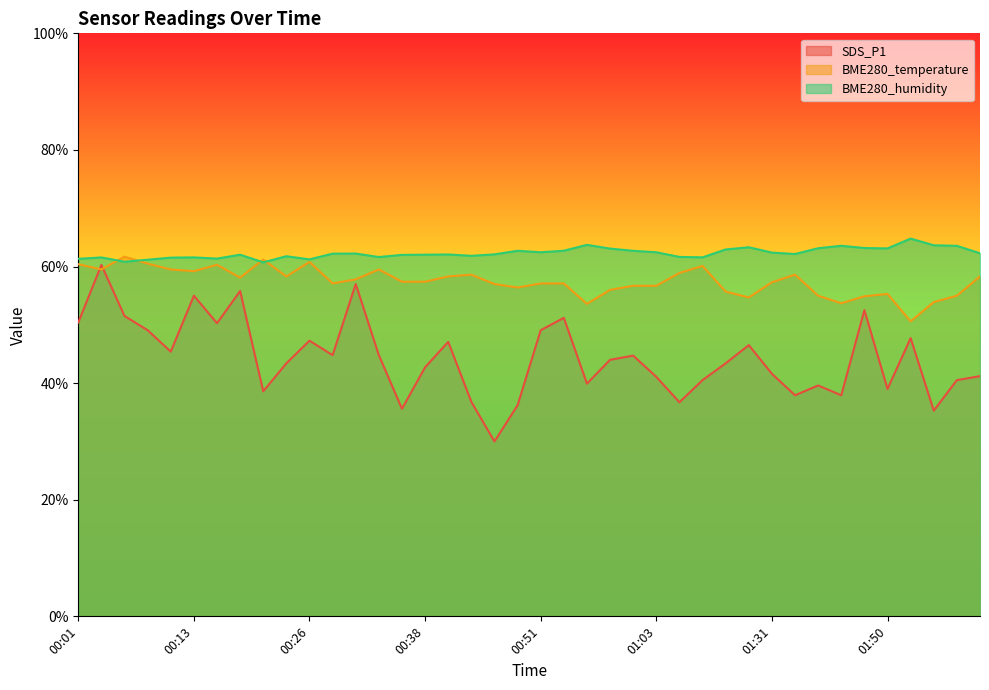

Which series has the largest total across all categories?

BME280_humidity